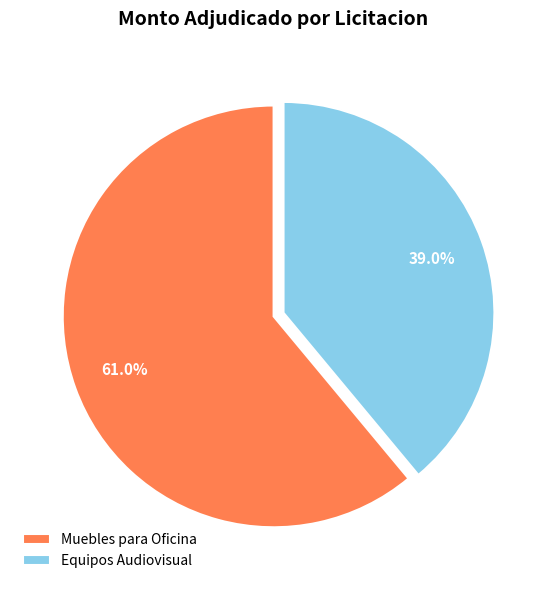

Which slice is the largest?

Muebles para Oficina